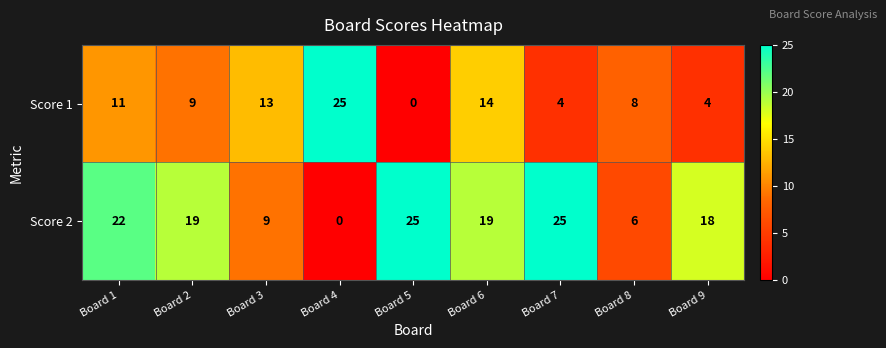

Which series changed the most between Board 2 and Board 4?

Score 2